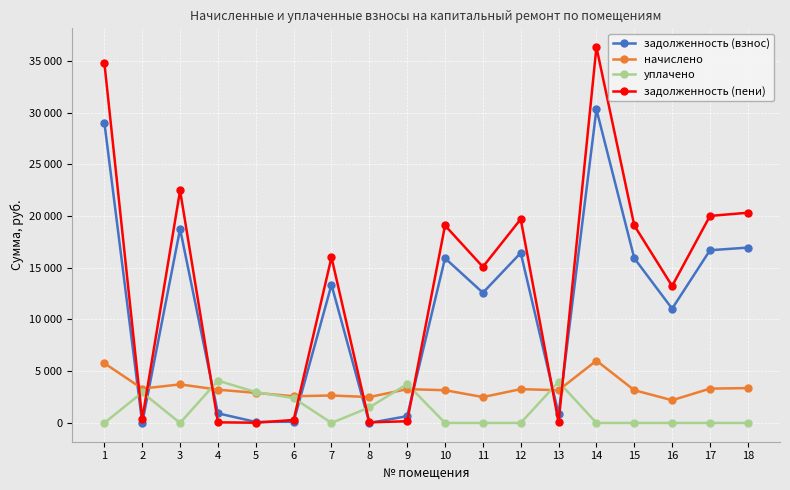

How many times do задолженность (взнос) and начислено cross each other?

8